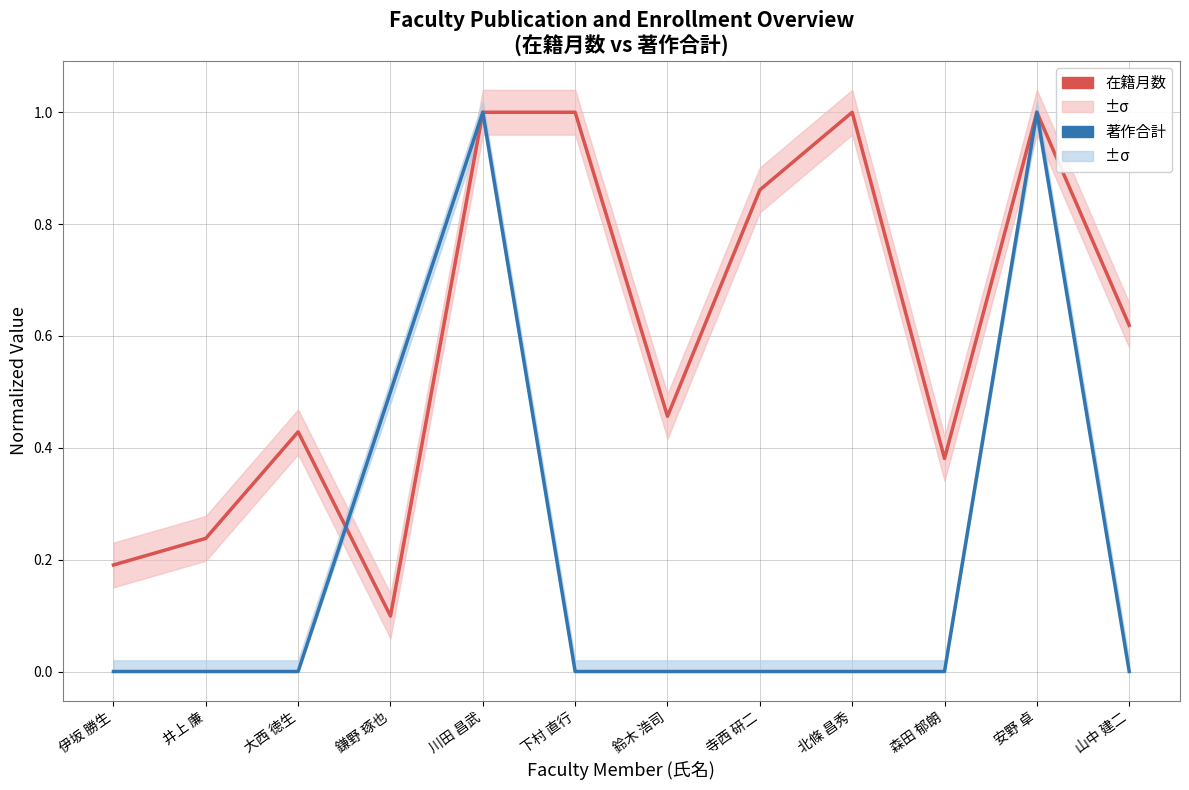

Is the value of 在籍月数 at 大西 徳生 greater than the value of 著作合計 at 伊坂 勝生?

Yes